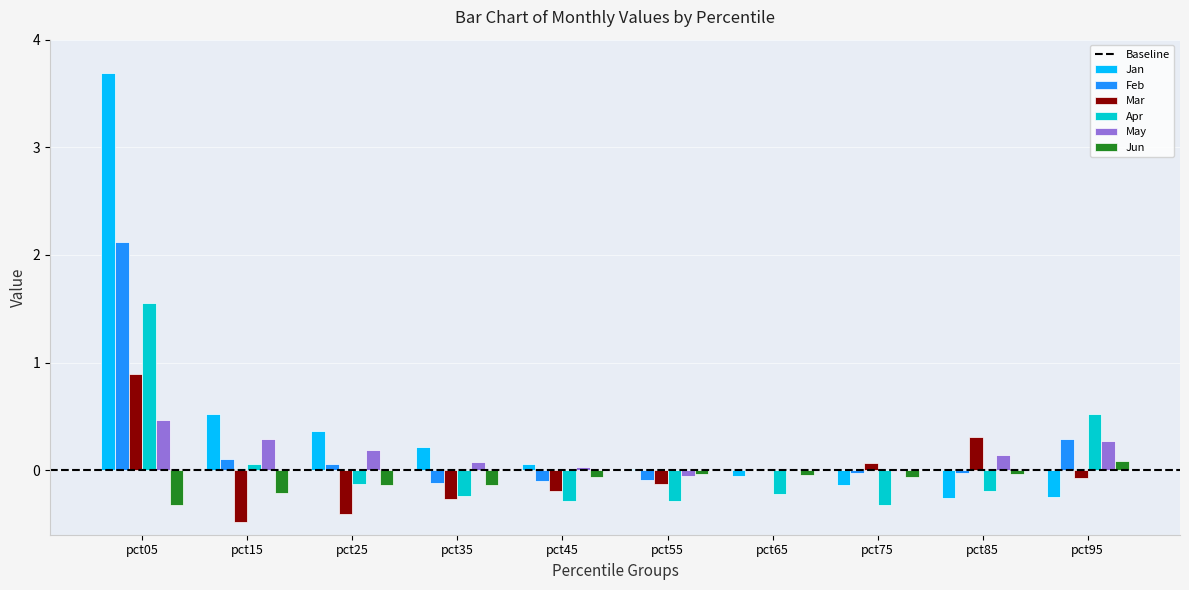

What is the greatest value displayed?

3.7